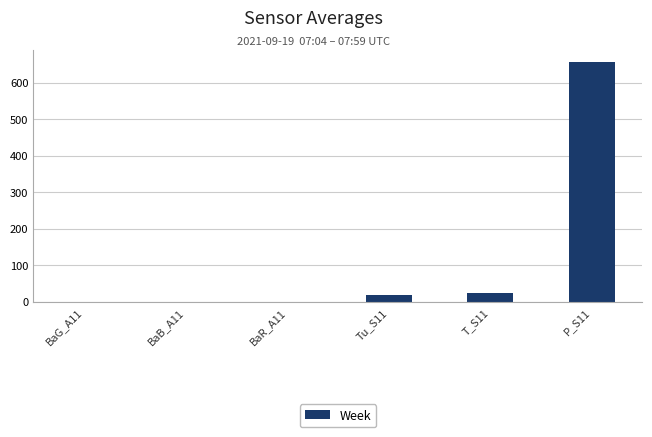

Is it true that the value at T_S11 is 25.4?

True